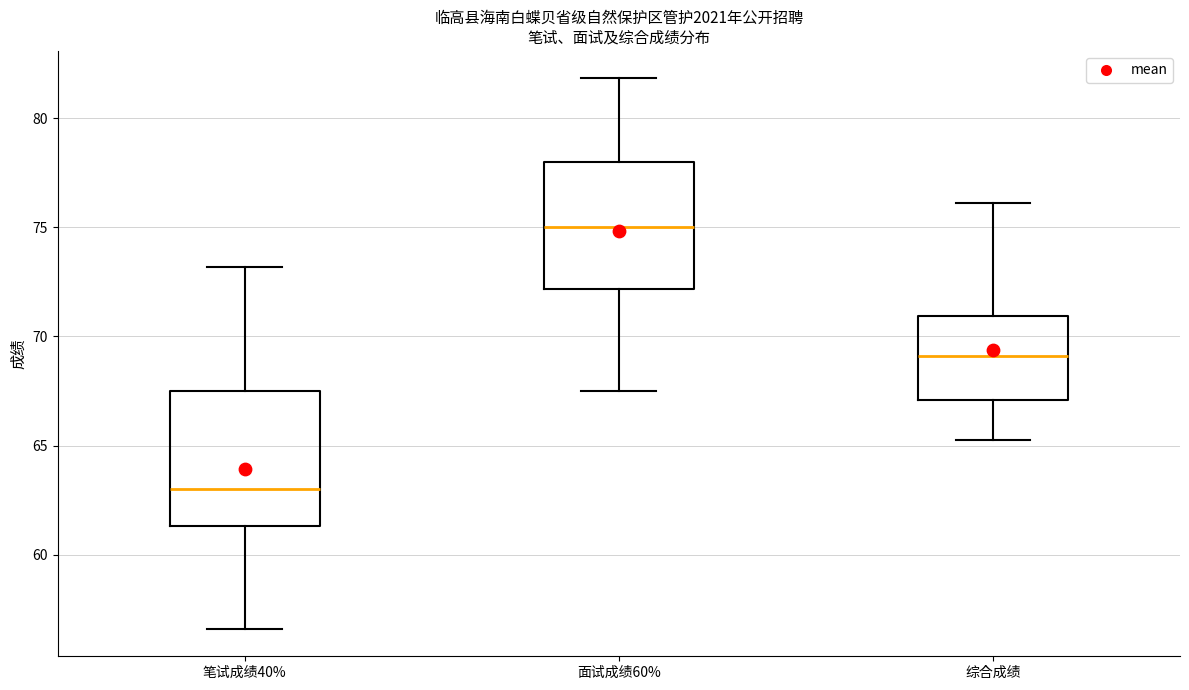

Where does the upper whisker of the box for 笔试成绩40% end on the y-axis? The values are not printed on the chart, so give them approximately, as read against the axis.

73.0